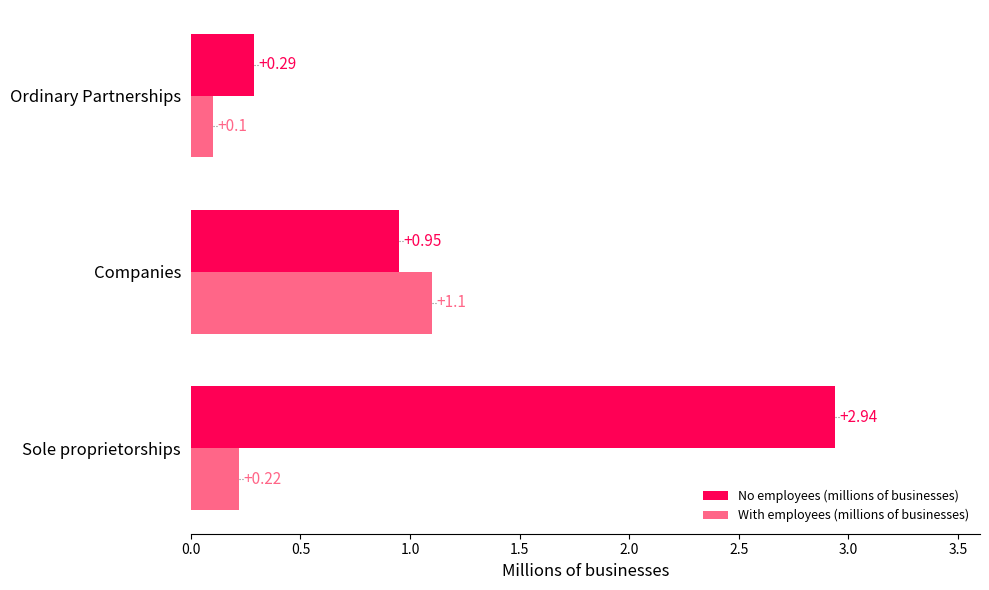

At which label does No employees (millions of businesses) reach its minimum?

Ordinary Partnerships